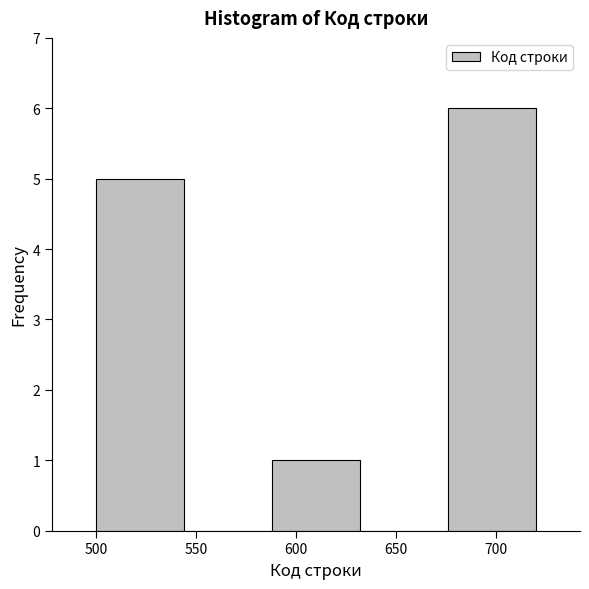

Over which range of the x-axis is the bar tallest?

676 to 720